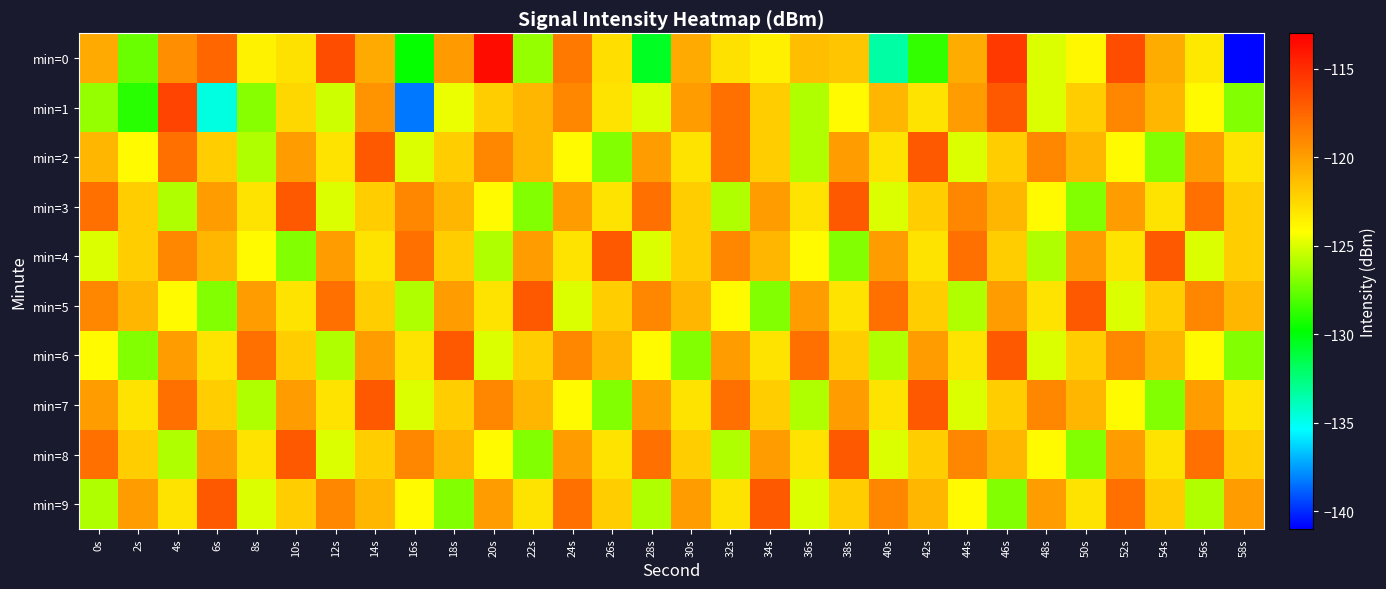

At which category is the sum across all series the highest?

14s